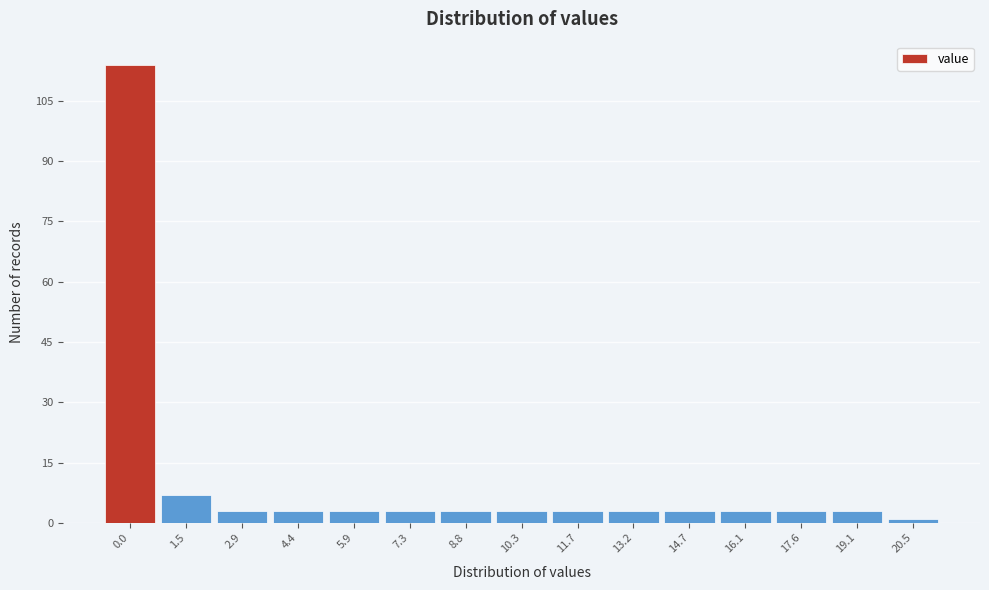

Reading left to right, what are all the values shown in this chart?

0.0=114	1.5=7	2.9=3	4.4=3	5.9=3	7.3=3	8.8=3	10.3=3	11.7=3	13.2=3	14.7=3	16.1=3	17.6=3	19.1=3	20.5=1